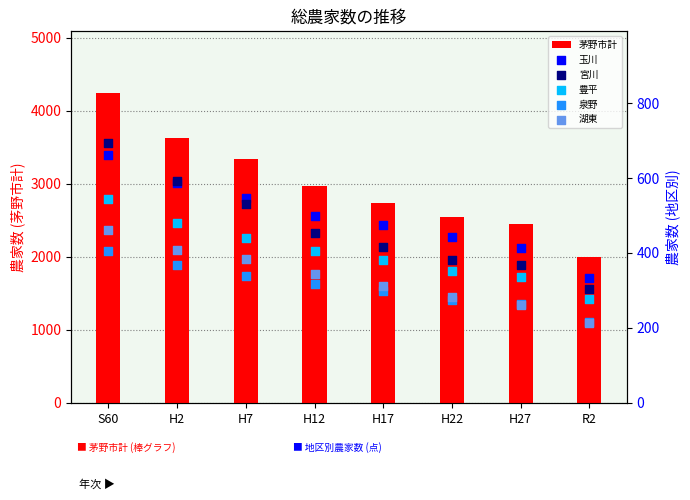

At how many categories does at least one series exceed 232?

8